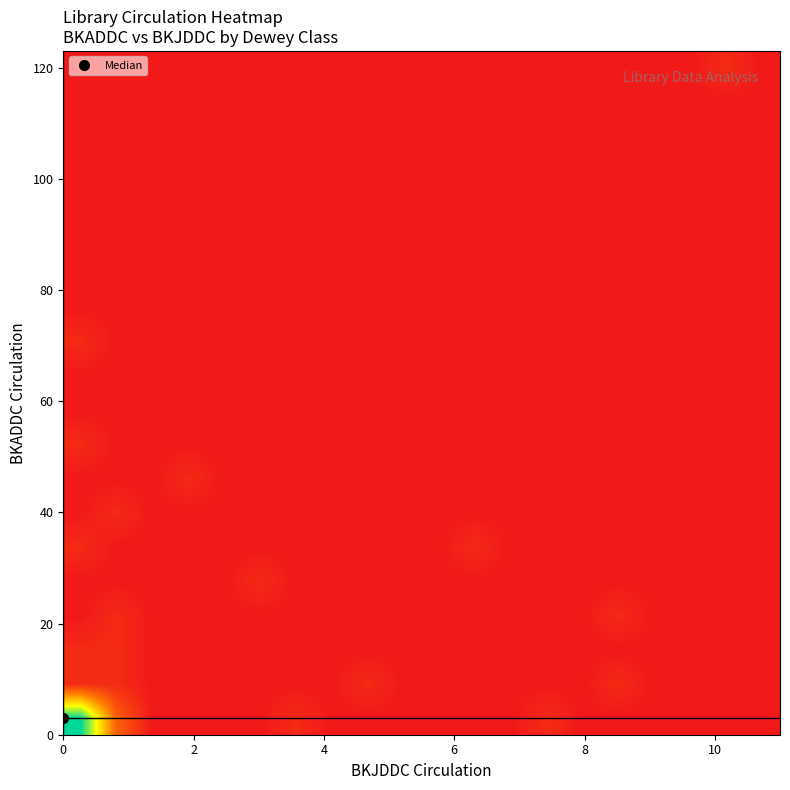

Count the number of categories in the chart.

20